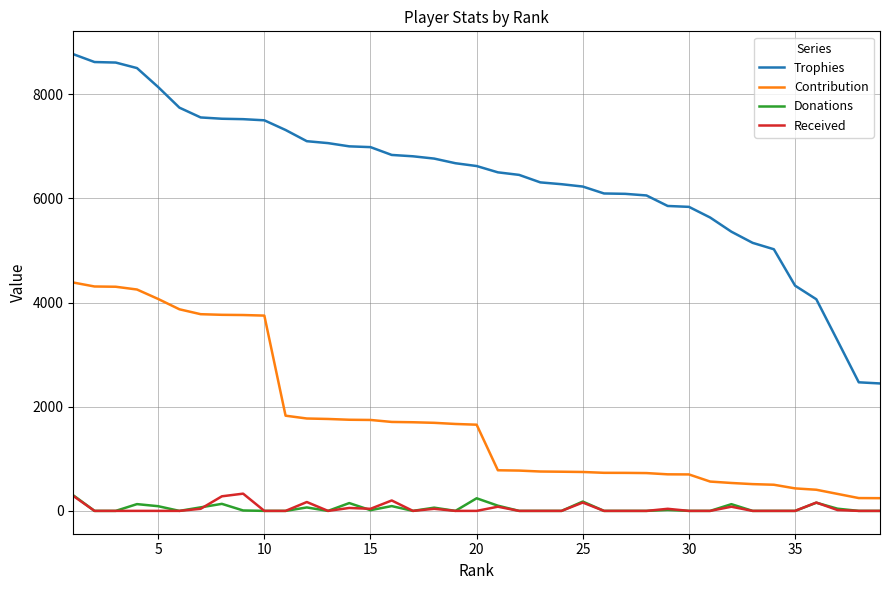

Which series has the largest total across all categories?

Trophies